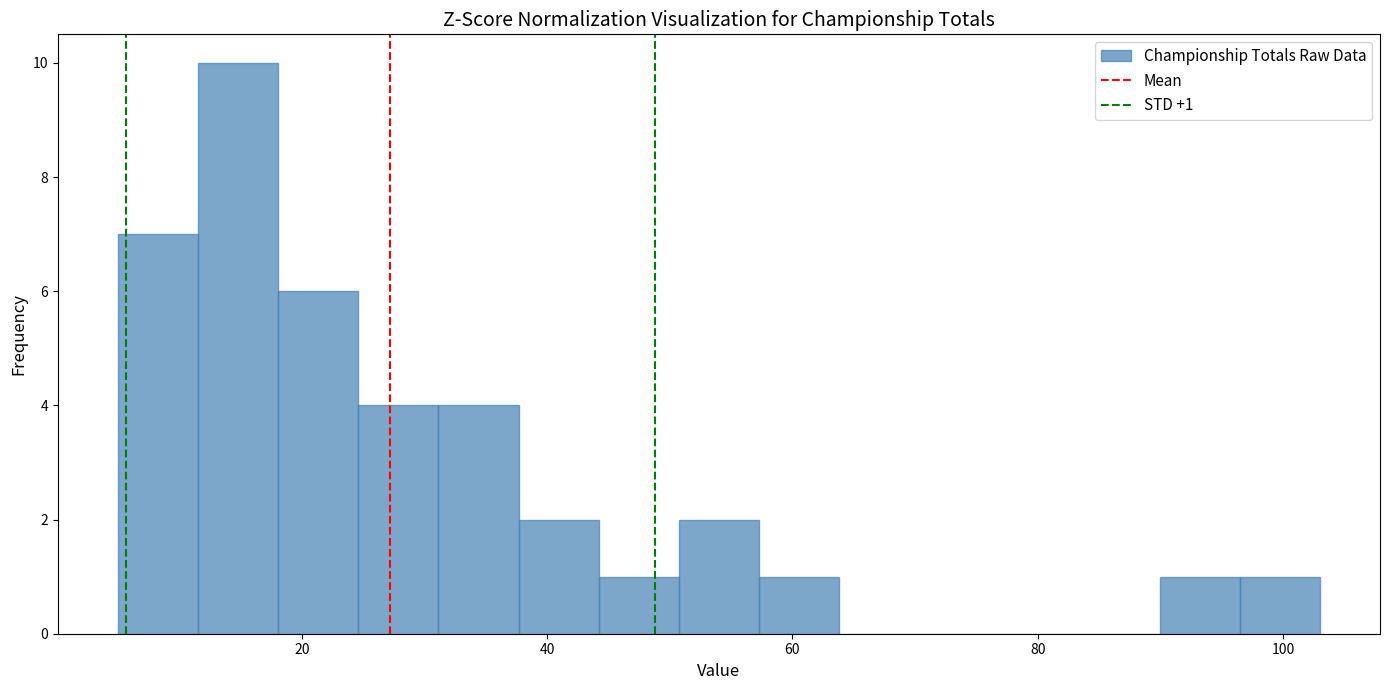

Read against the x-axis, roughly where is the centre of the tallest bar?

14